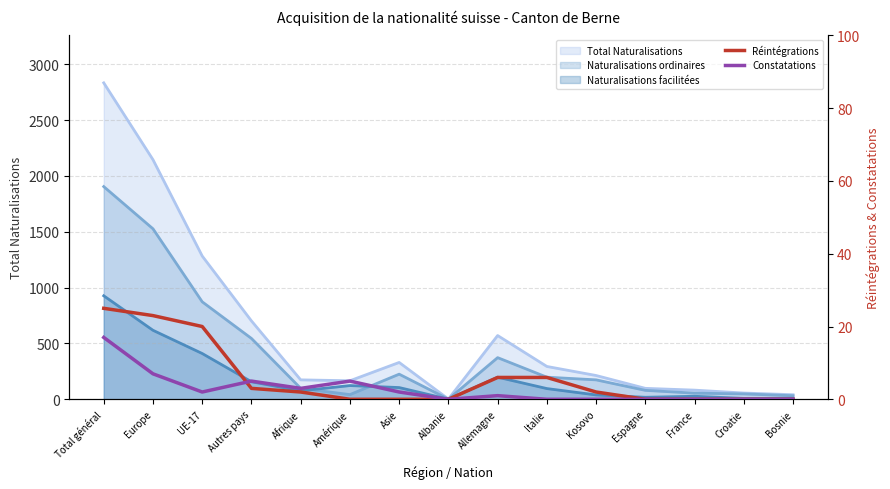

What is the label of the 13th point from the left?

France